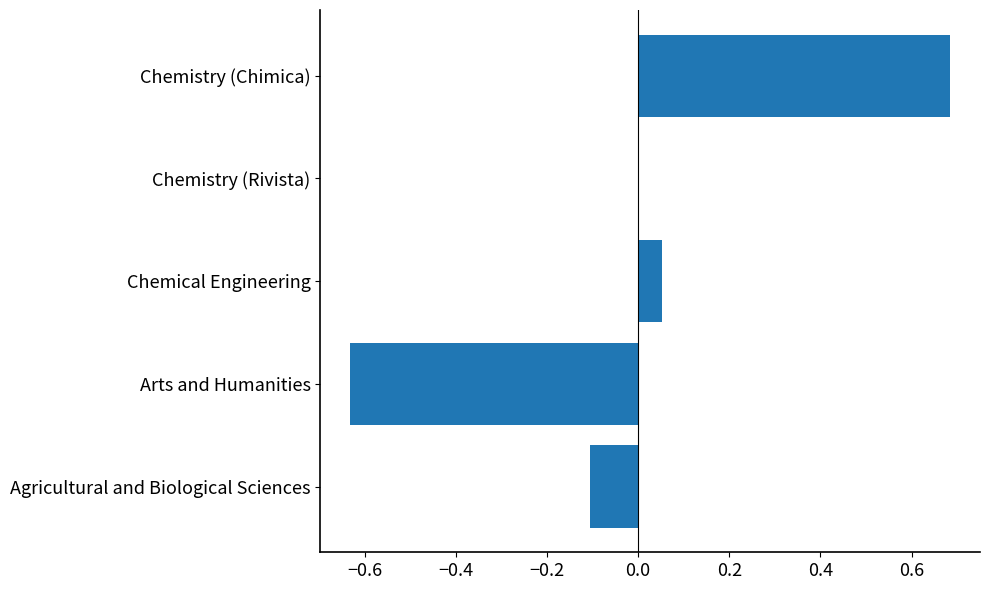

Are the bars horizontal?

Yes